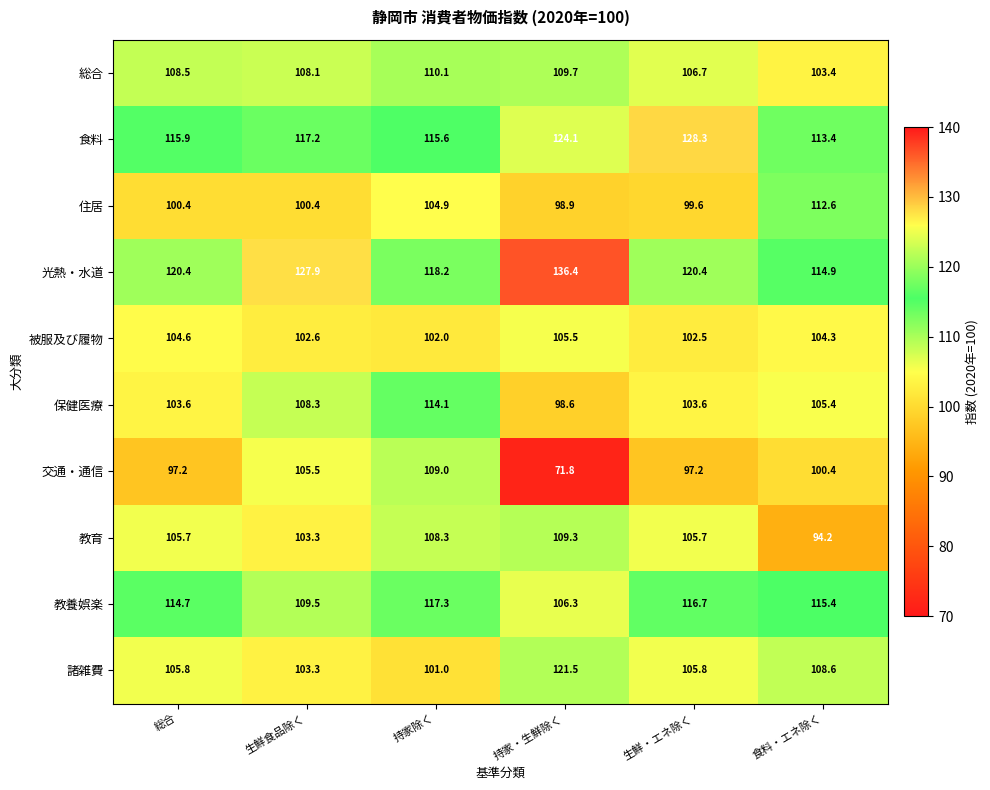

Rank the series by their maximum value, from lowest to highest.

被服及び履物, 交通・通信, 教育, 総合, 住居, 保健医療, 教養娯楽, 諸雑費, 食料, 光熱・水道